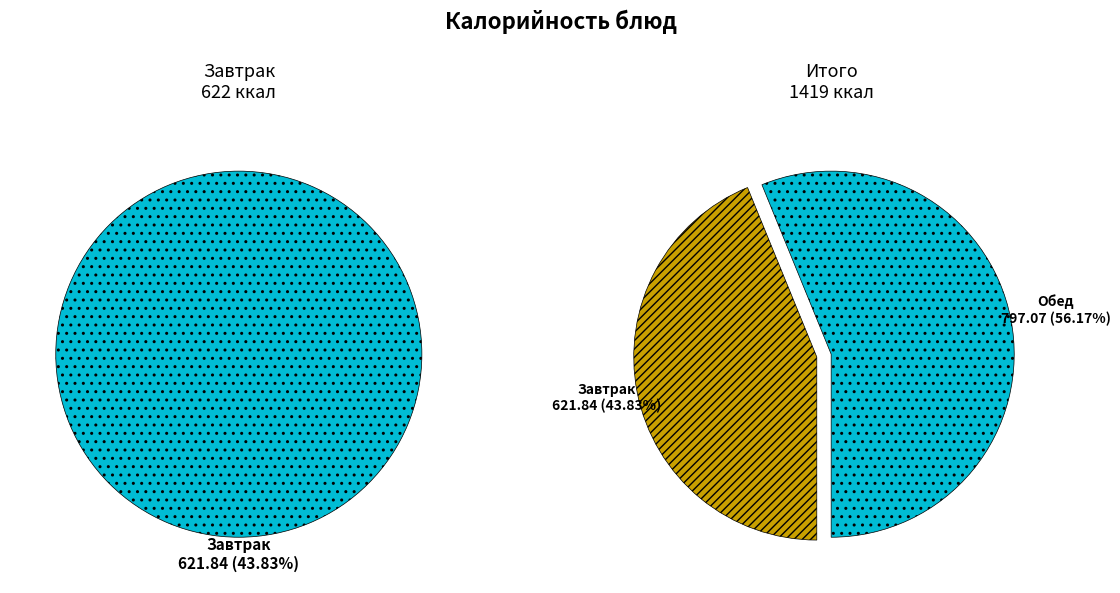

To the nearest percent, what is the difference between the largest and smallest slice percentages?

12%